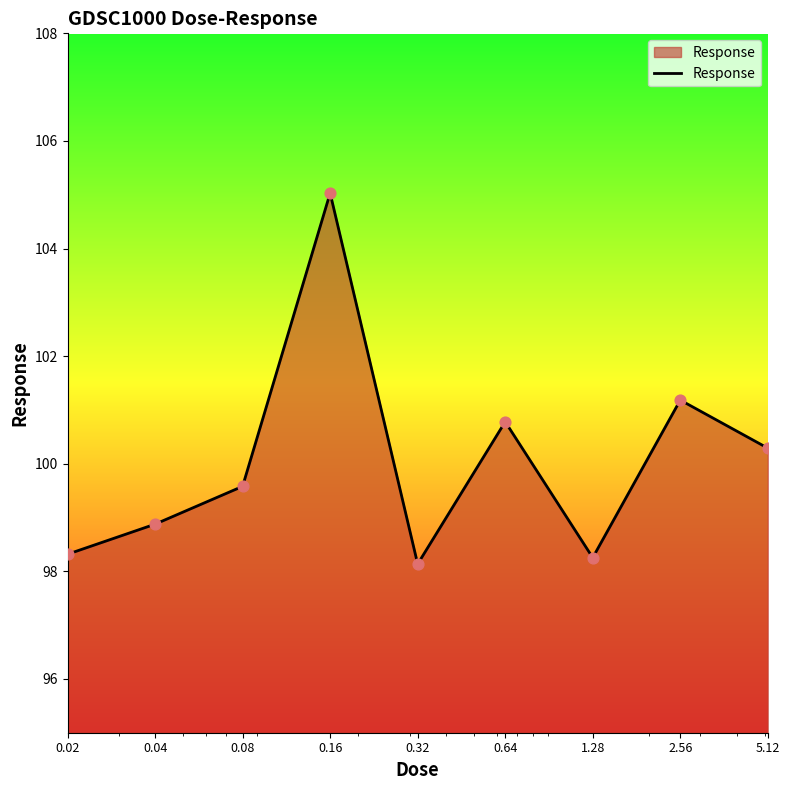

What is the difference between the maximum and minimum values?

6.9